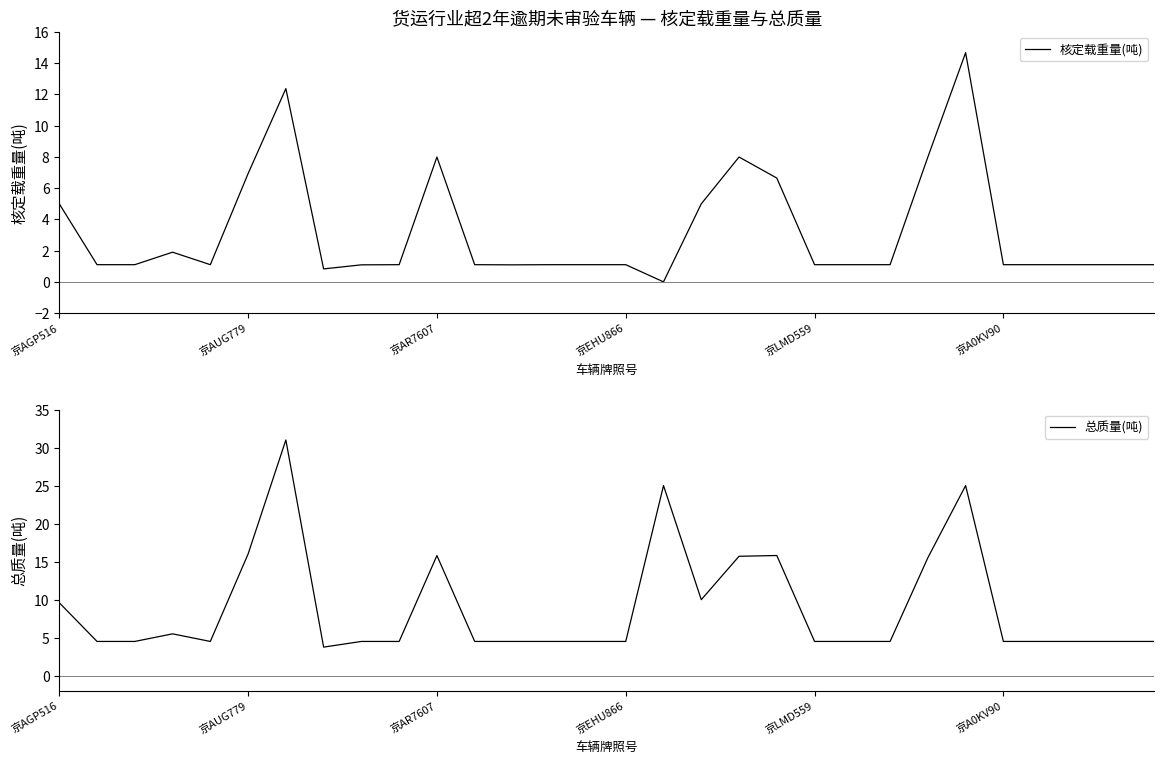

How many positive values does the 核定载重量(吨) series have?

29